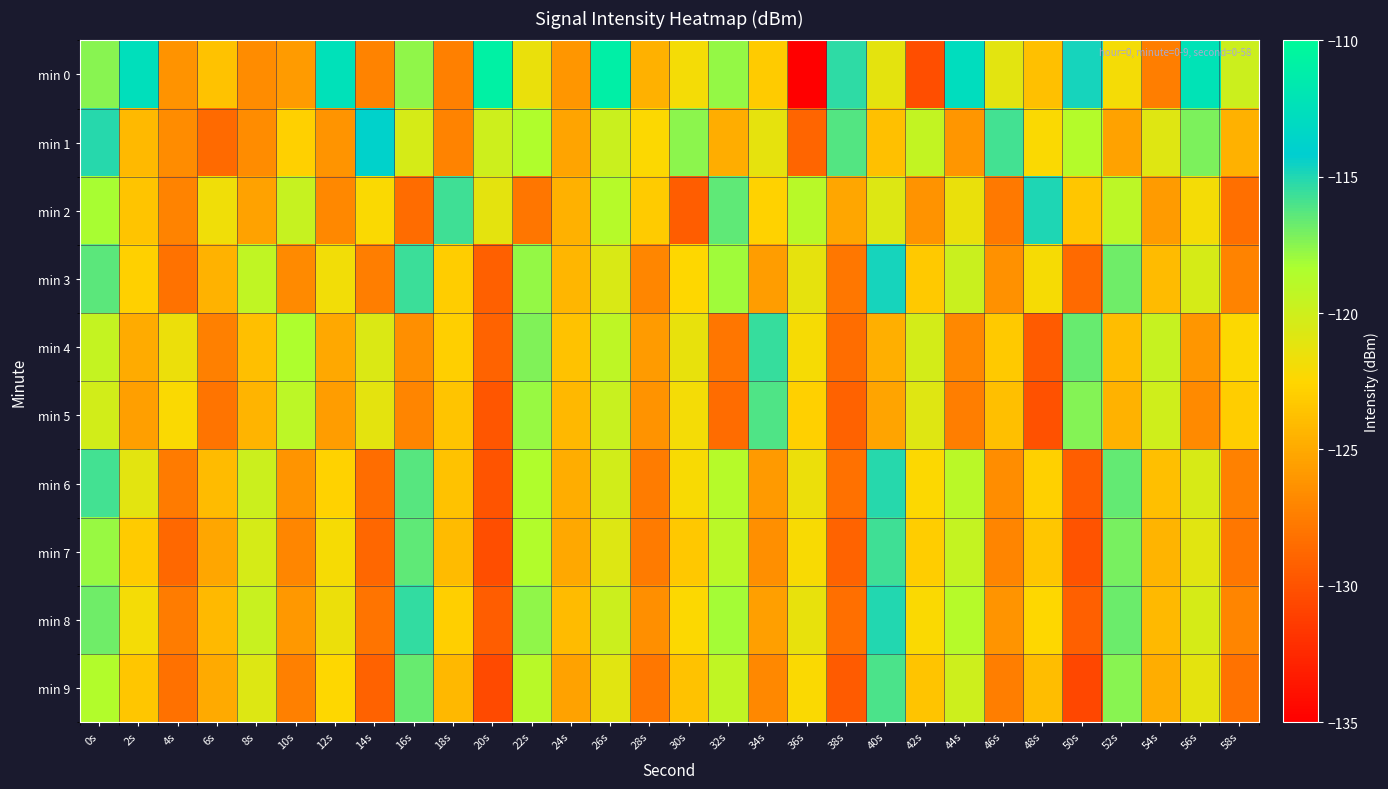

What is the difference between the highest and lowest values at 44s?

14.6